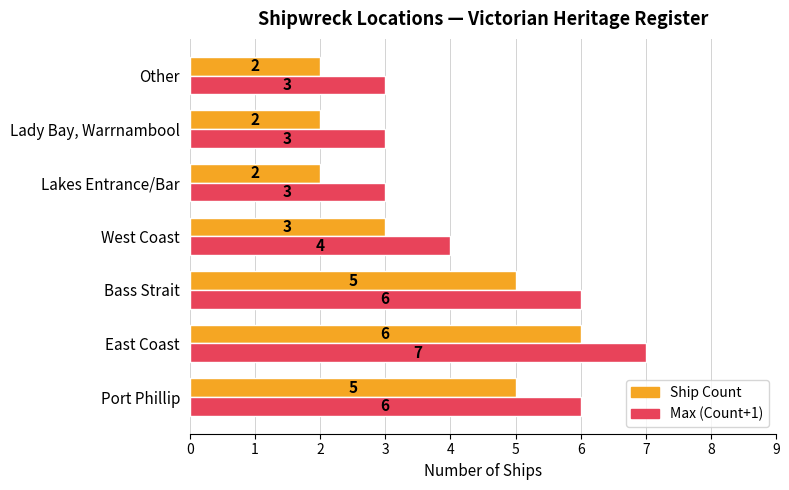

What is the minimum value shown in the chart?

2